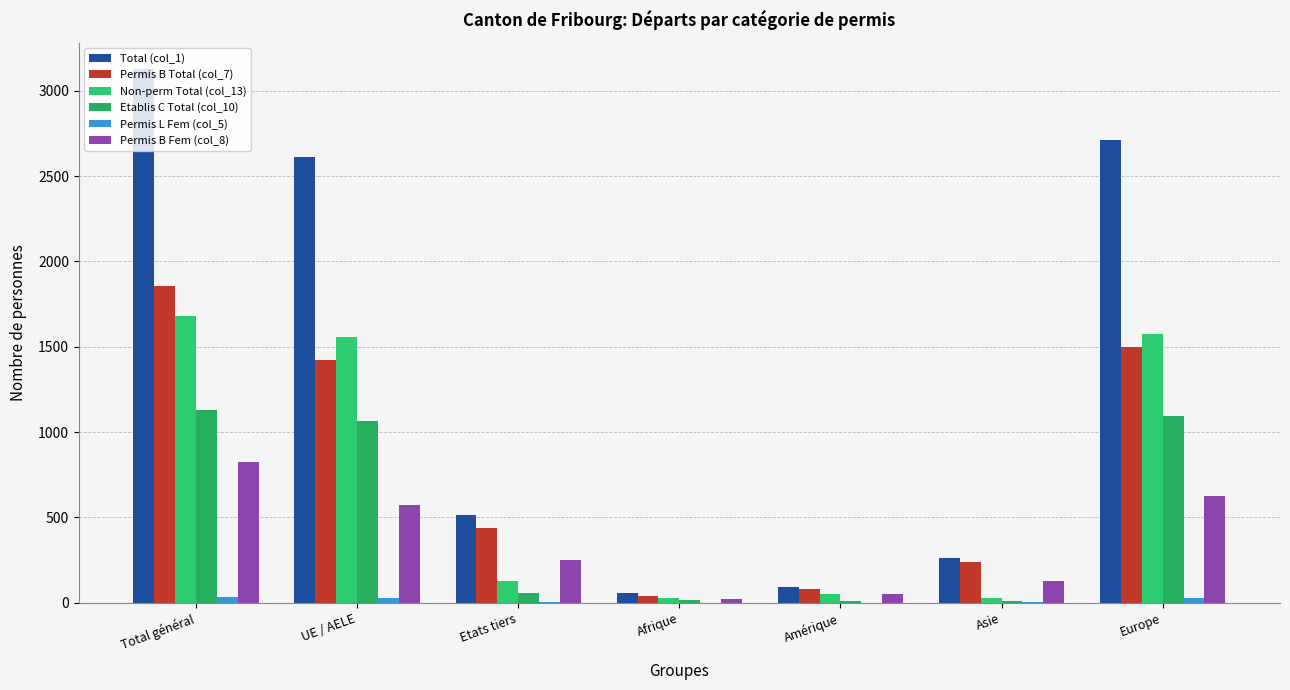

How many categories are shown in the chart?

7